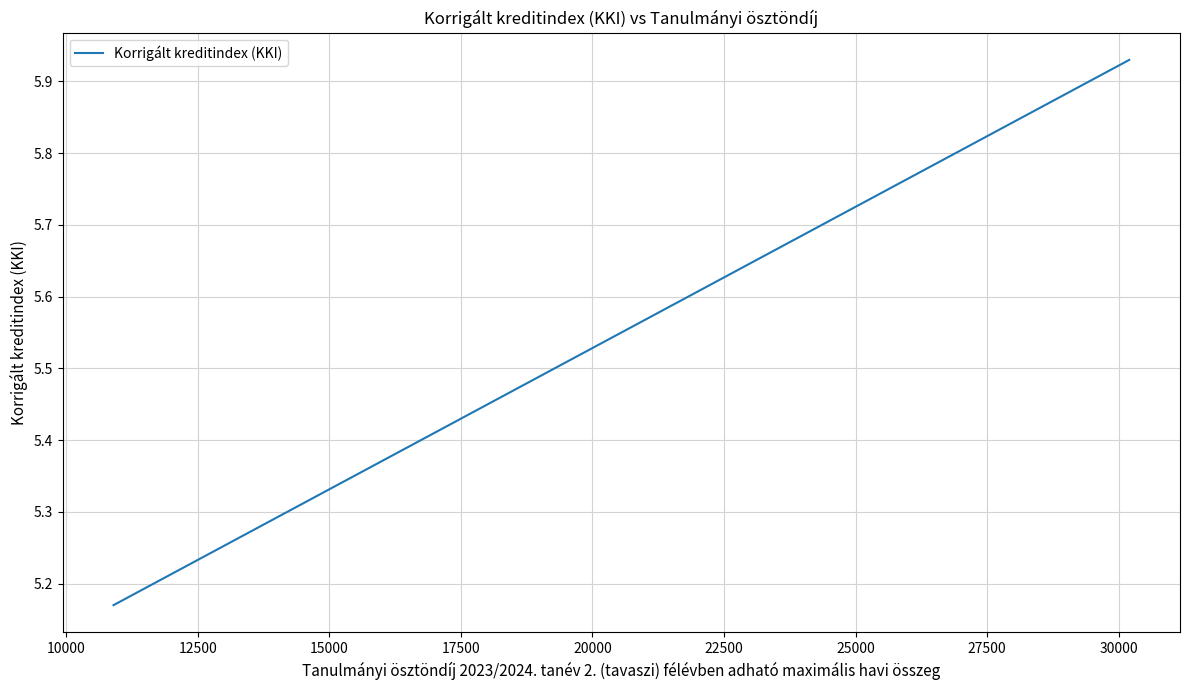

What is the greatest value displayed?

5.9